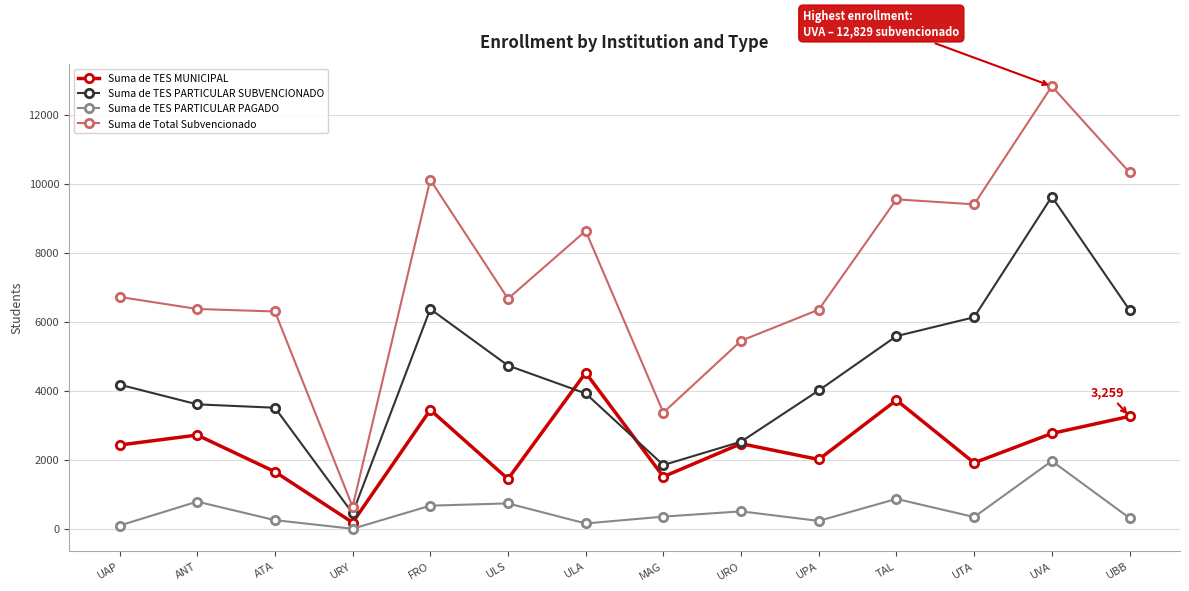

In Suma de Total Subvencionado, how many points are lower than both neighbors (excluding endpoints)?

4